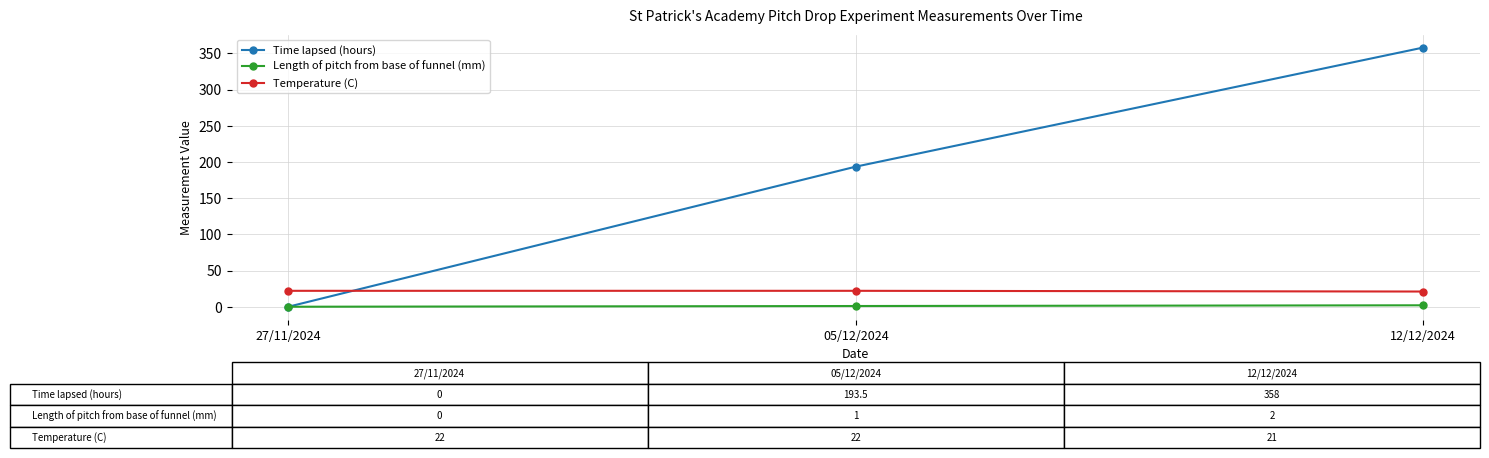

What are all the series names shown in the legend?

Time lapsed (hours), Length of pitch from base of funnel (mm), Temperature (C)